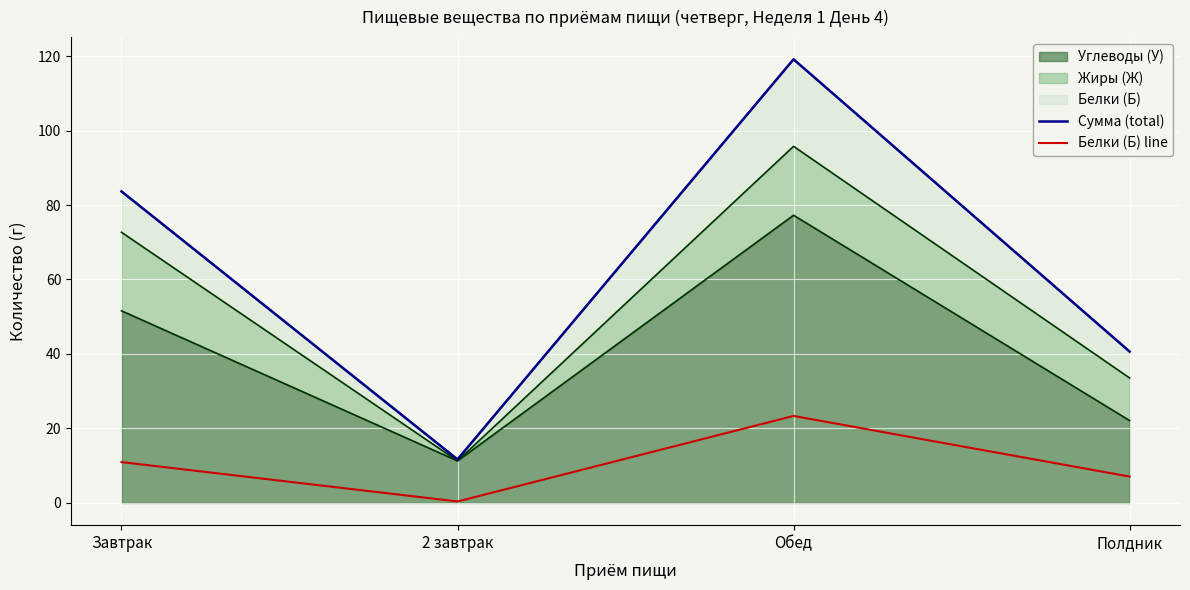

Which series has the largest total across all categories?

Сумма (total)